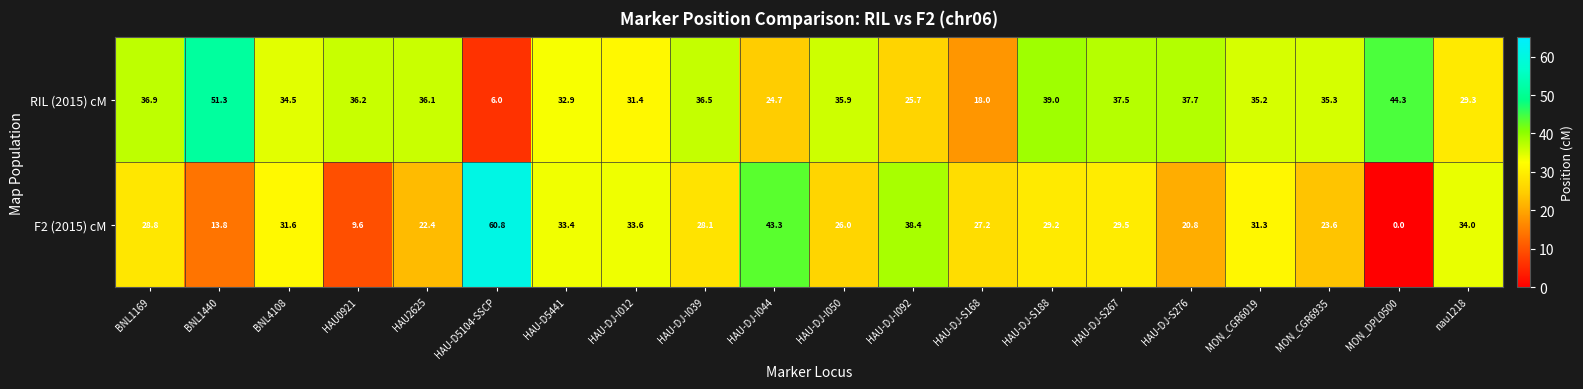

At HAU-DJ-S276, list the series in order from largest to smallest.

RIL (2015) cM, F2 (2015) cM